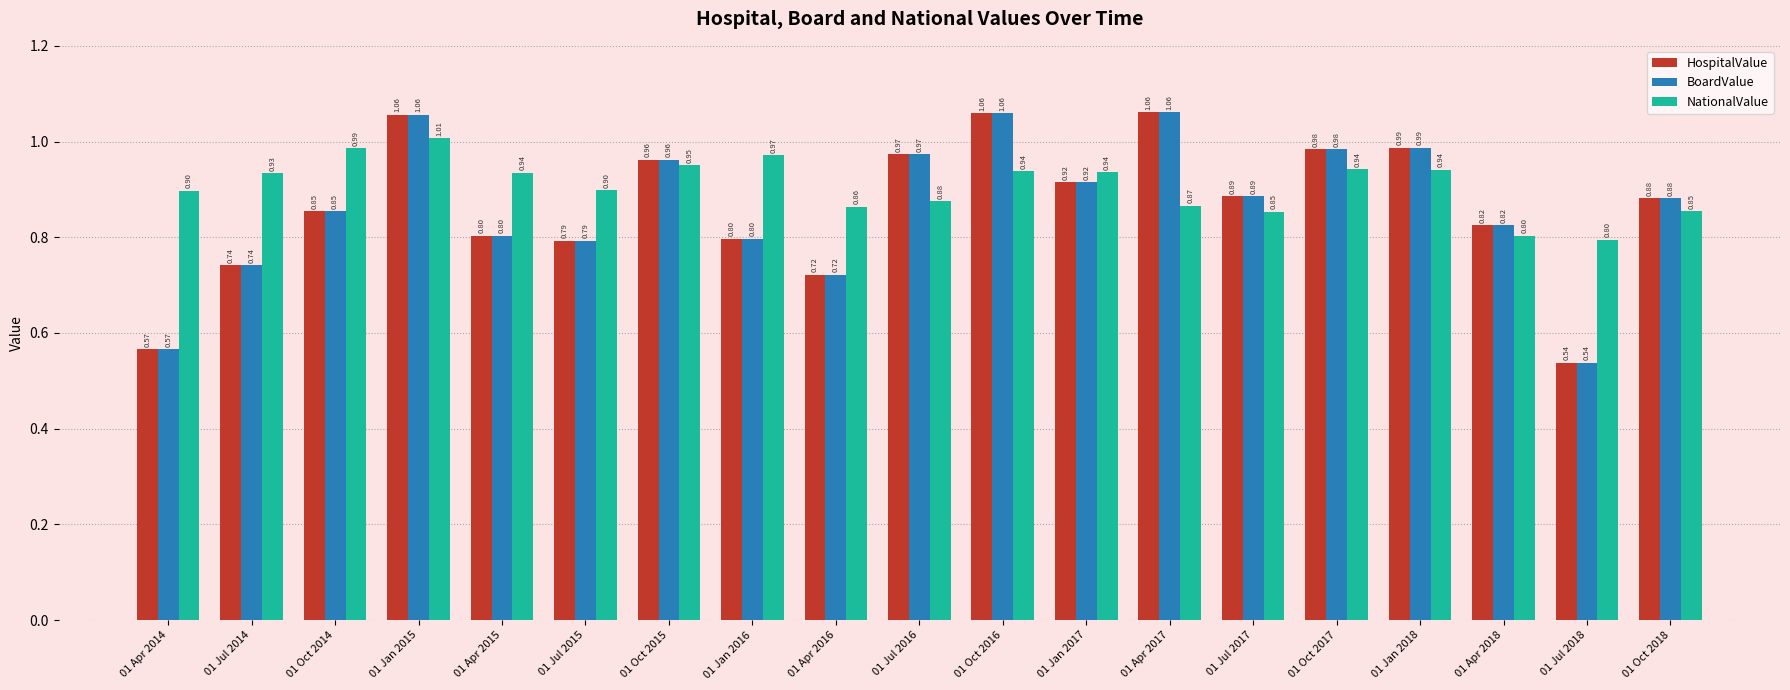

What is the sum of the NationalValue values at 01 Jul 2017 and 01 Apr 2018?

1.7